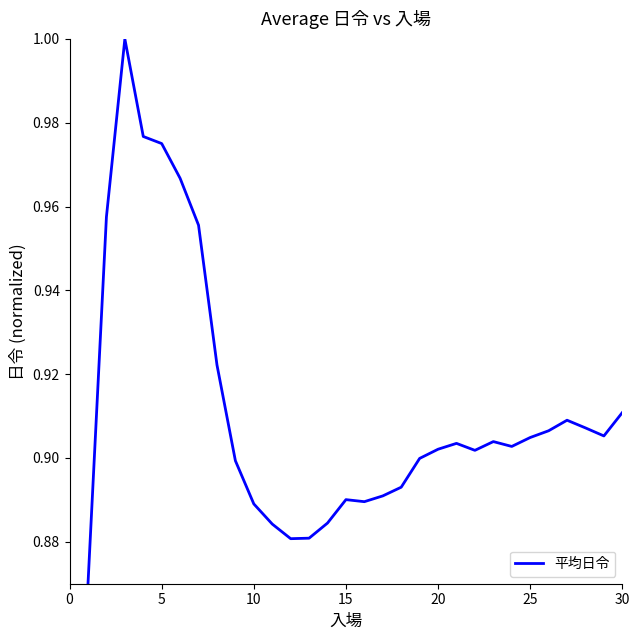

What is the difference between the maximum and minimum values?

0.1